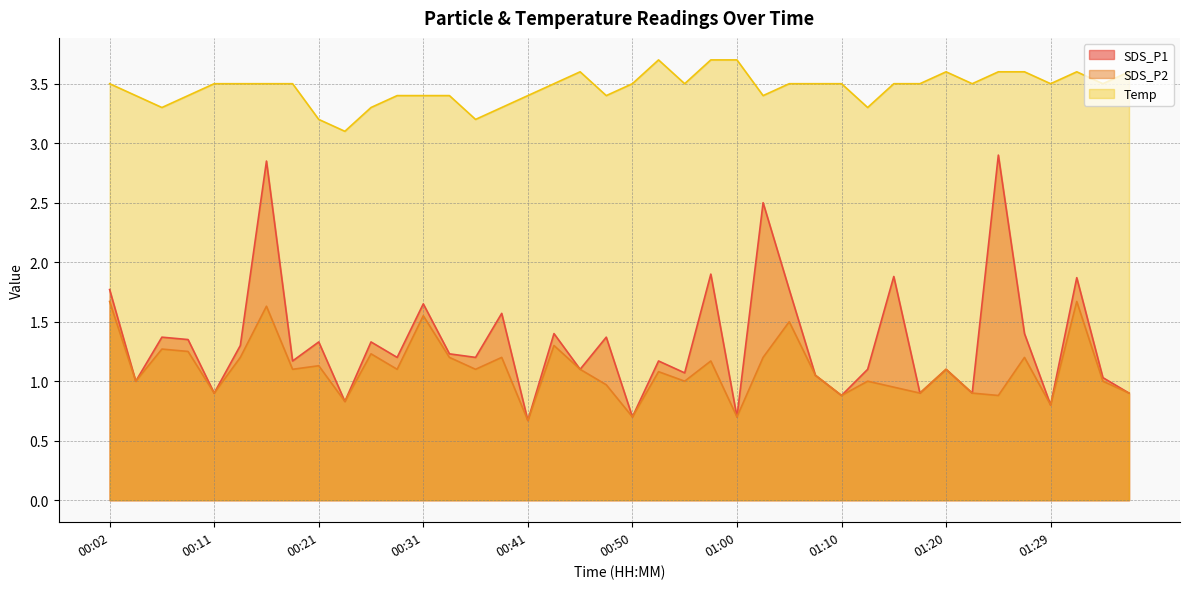

True or false: SDS_P1 and Temp intersect in this chart.

False